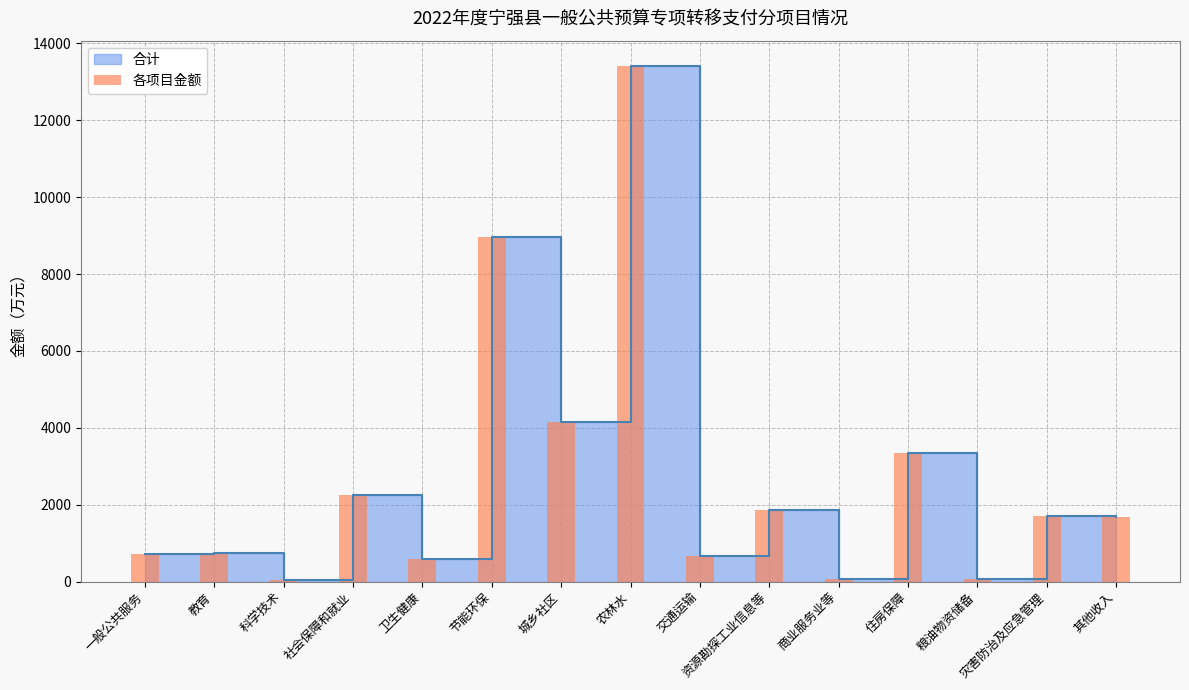

The chart shows a value of 336 at 交通运输. True or false?

False